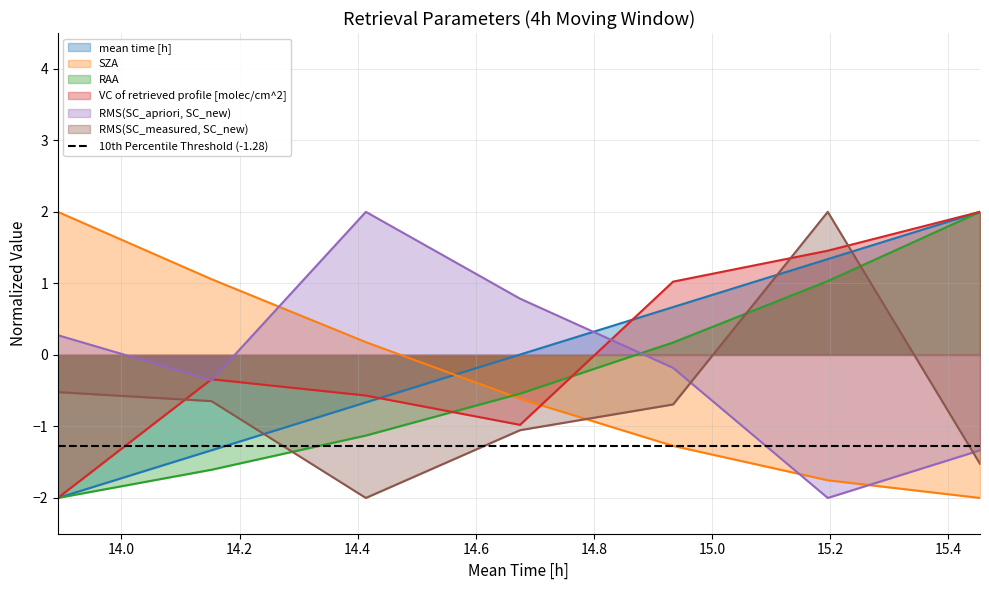

Between which two adjacent categories do RAA and SZA first intersect?

14.4139 and 14.675